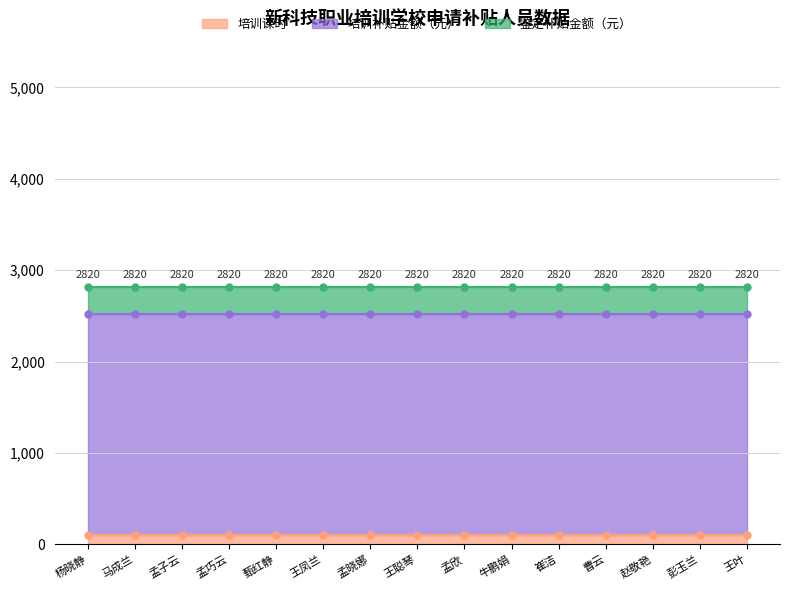

True or false: 培训课时 and 鉴定补贴金额（元） cross at least once.

False